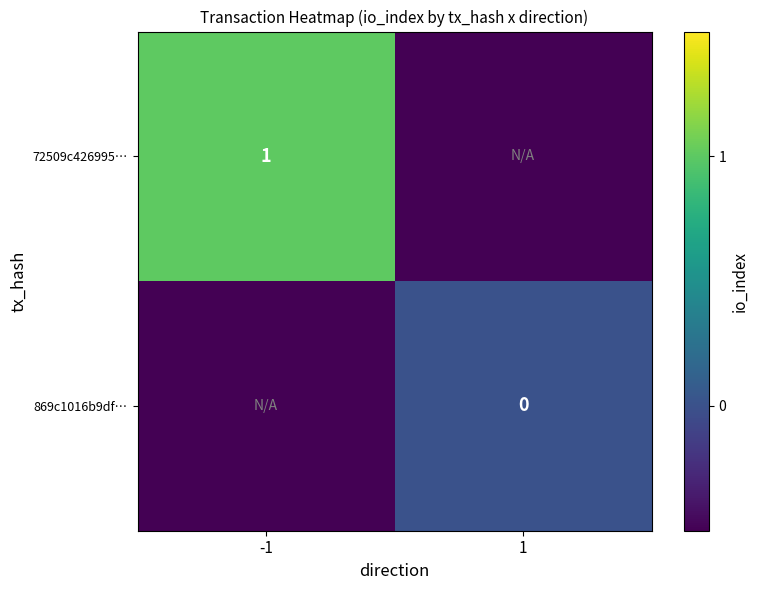

The 72509c426995… series shows 0.4 at -1. True or false?

False